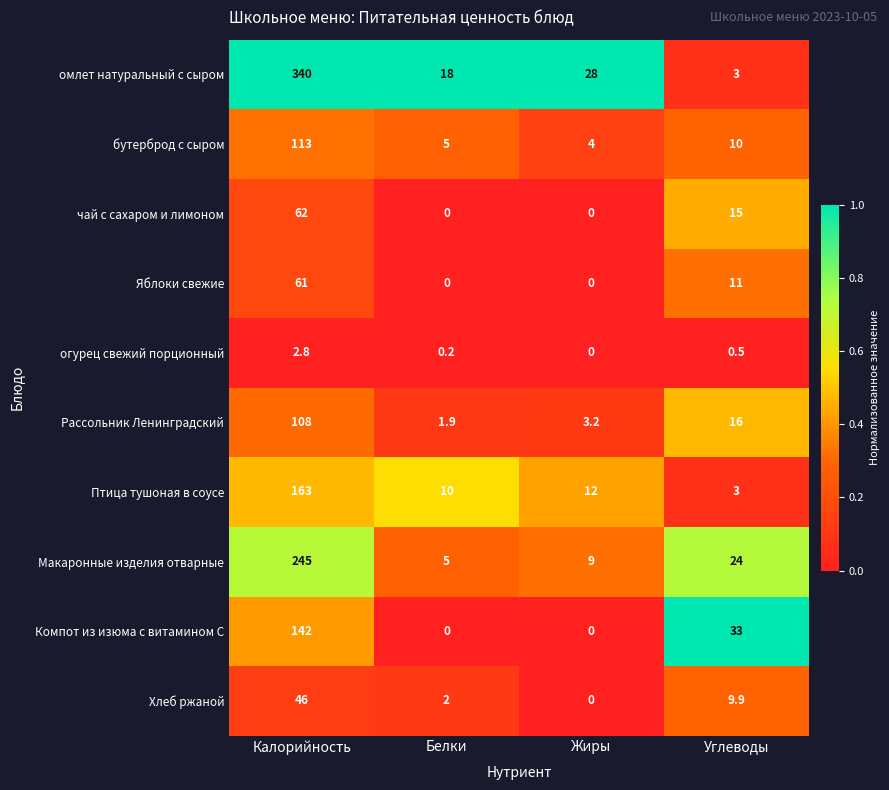

What is the total value across all series at Углеводы?

125.4